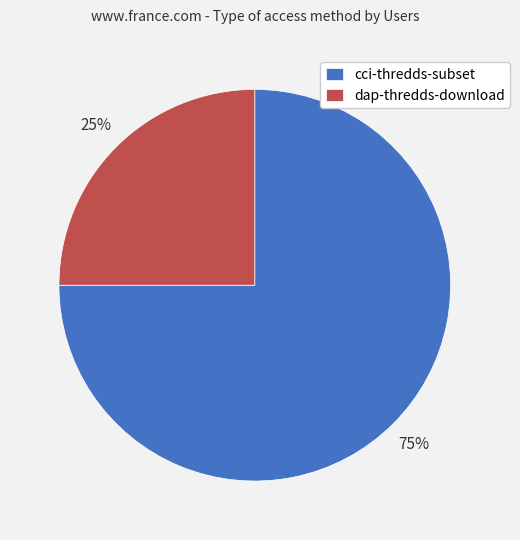

Does dap-thredds-download account for over 50% of the chart?

No